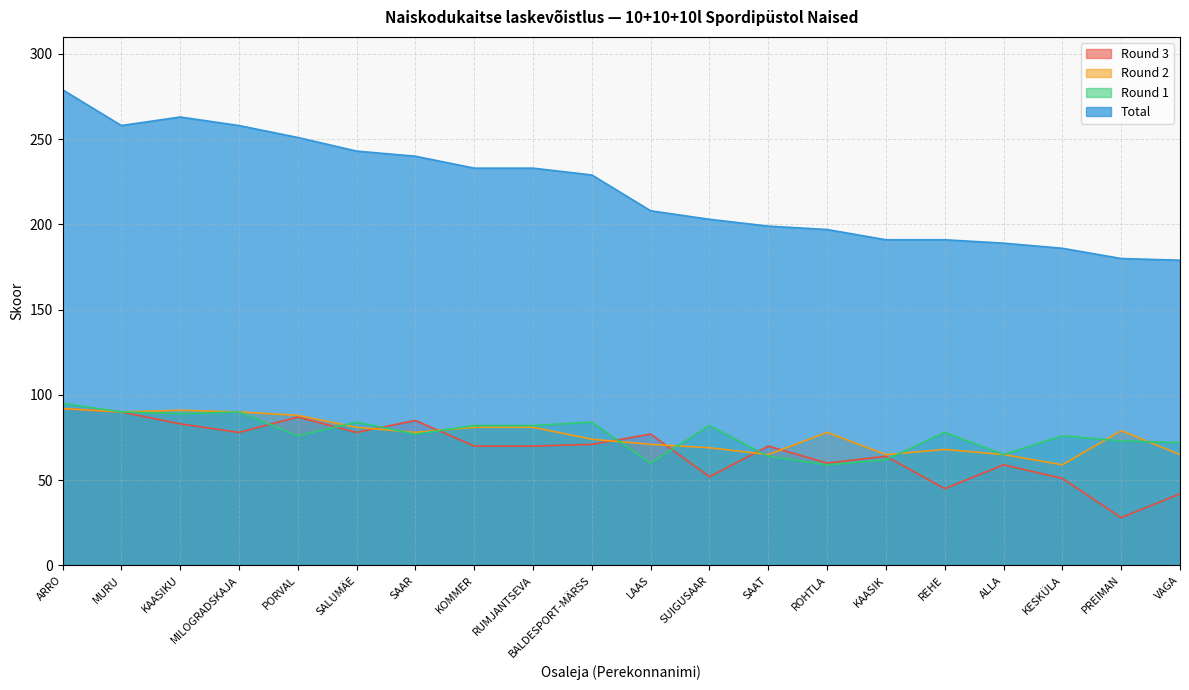

Reading left to right, what are all the values shown in this chart?

Round 3: ARRO=92	MURU=90	KAASIKU=83	MILOGRADSKAJA=78	PORVAL=87	SALUMÄE=78	SAAR=85	KOMMER=70	RUMJANTSEVA=70	BALDESPORT-MÄRSS=71	LAAS=77	SUIGUSAAR=52	SAAT=70	ROHTLA=60	KAASIK=64	REHE=45	ALLA=59	KESKÜLA=51	PREIMAN=28	VAGA=42
Round 2: ARRO=92	MURU=90	KAASIKU=91	MILOGRADSKAJA=90	PORVAL=88	SALUMÄE=81	SAAR=78	KOMMER=81	RUMJANTSEVA=81	BALDESPORT-MÄRSS=74	LAAS=71	SUIGUSAAR=69	SAAT=65	ROHTLA=78	KAASIK=65	REHE=68	ALLA=65	KESKÜLA=59	PREIMAN=79	VAGA=65
Round 1: ARRO=95	MURU=90	KAASIKU=89	MILOGRADSKAJA=90	PORVAL=76	SALUMÄE=84	SAAR=77	KOMMER=82	RUMJANTSEVA=82	BALDESPORT-MÄRSS=84	LAAS=60	SUIGUSAAR=82	SAAT=64	ROHTLA=59	KAASIK=62	REHE=78	ALLA=65	KESKÜLA=76	PREIMAN=73	VAGA=72
Total: ARRO=279	MURU=258	KAASIKU=263	MILOGRADSKAJA=258	PORVAL=251	SALUMÄE=243	SAAR=240	KOMMER=233	RUMJANTSEVA=233	BALDESPORT-MÄRSS=229	LAAS=208	SUIGUSAAR=203	SAAT=199	ROHTLA=197	KAASIK=191	REHE=191	ALLA=189	KESKÜLA=186	PREIMAN=180	VAGA=179